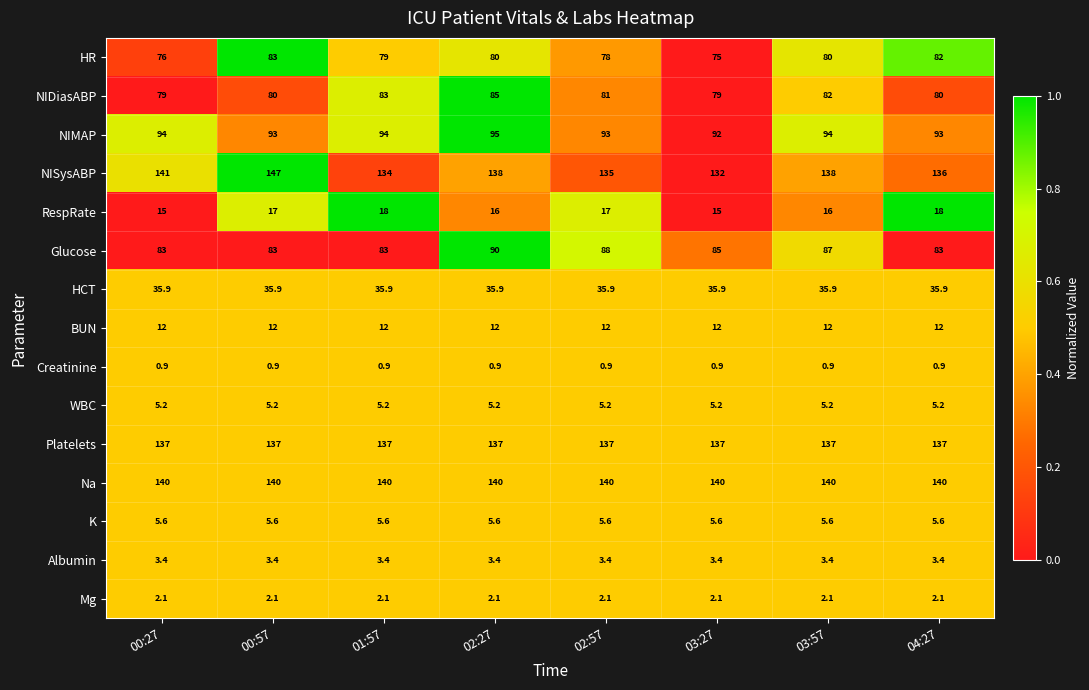

List the series in order of their peak value, lowest first.

Creatinine, Mg, Albumin, WBC, K, BUN, RespRate, HCT, HR, NIDiasABP, Glucose, NIMAP, Platelets, Na, NISysABP